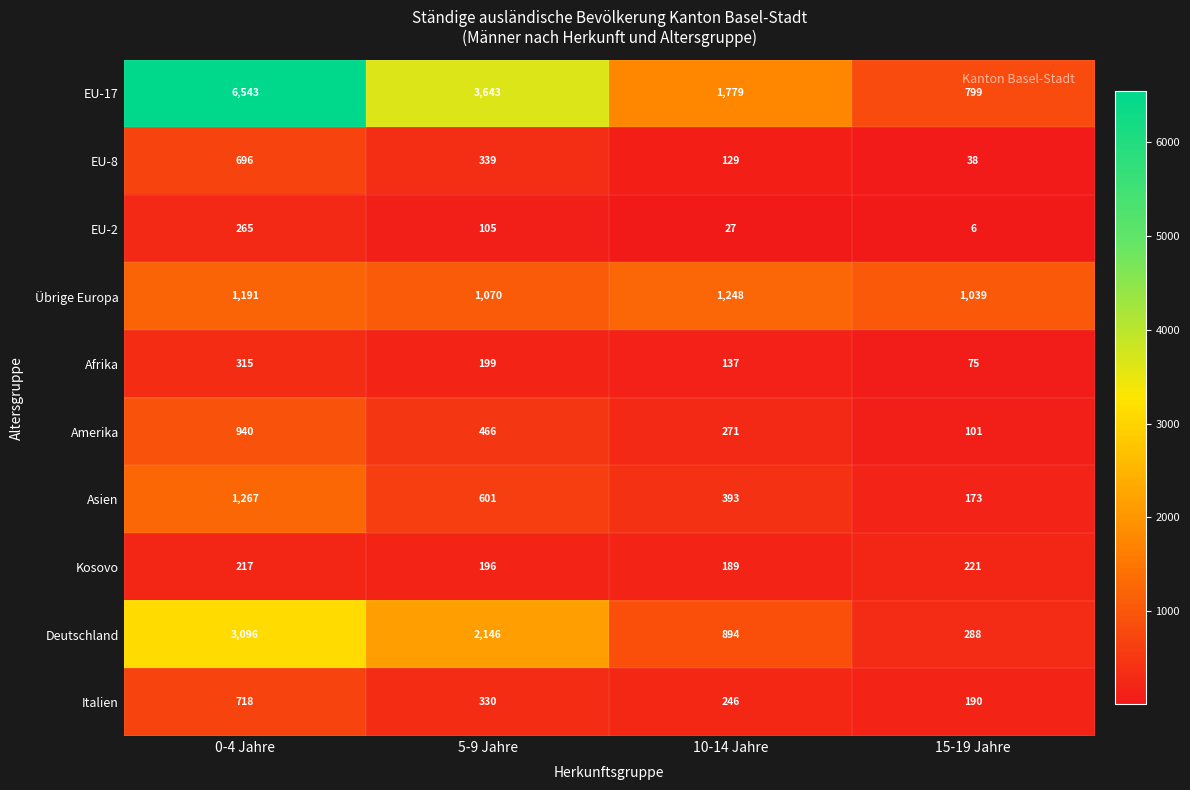

List the series in order of their peak value, highest first.

EU-17, Deutschland, Asien, Übrige Europa, Amerika, Italien, EU-8, Afrika, EU-2, Kosovo